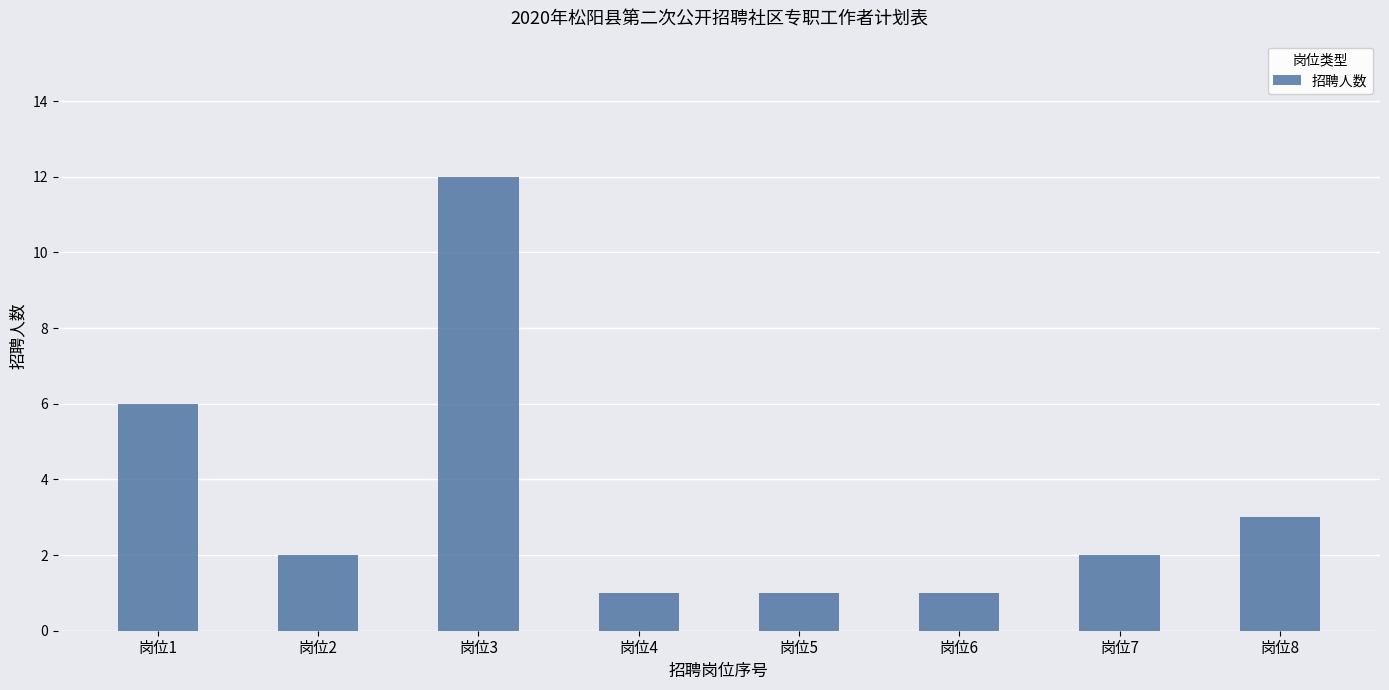

Where is the data nearest to the value 6?

岗位1